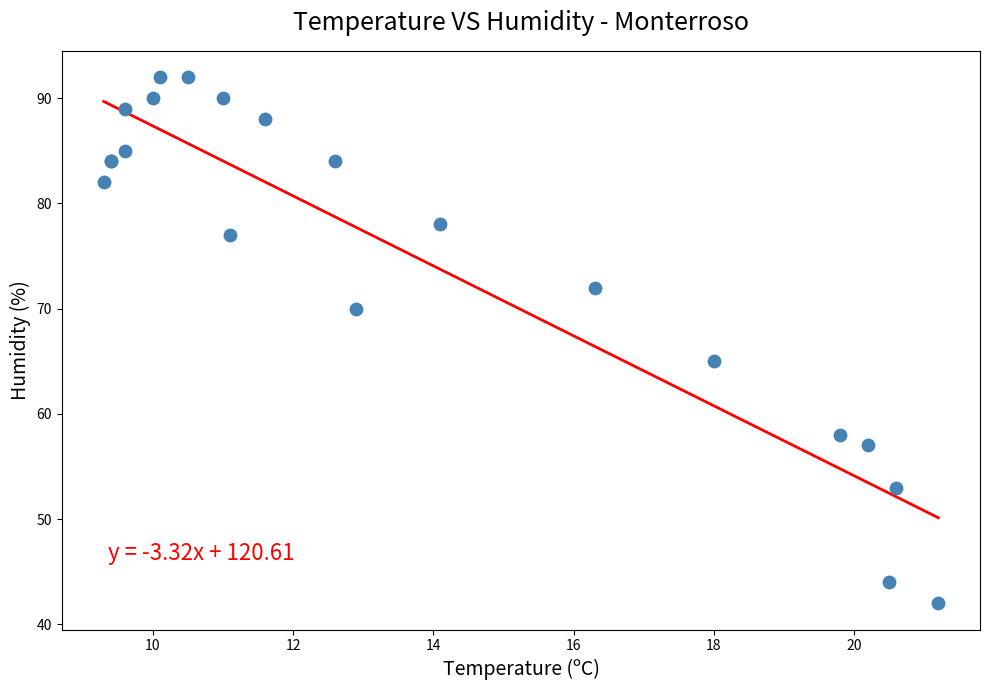

What Y value in the scatter plot is closest to 67?

65